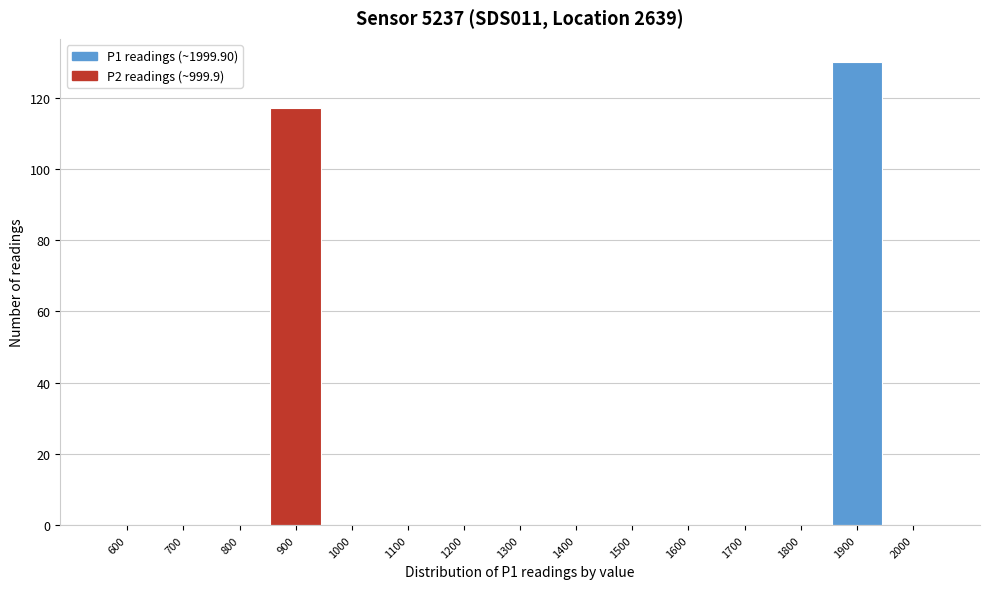

Reading right to left, extract all data points from this chart.

2000=0	1900=130	1800=0	1700=0	1600=0	1500=0	1400=0	1300=0	1200=0	1100=0	1000=0	900=117	800=0	700=0	600=0